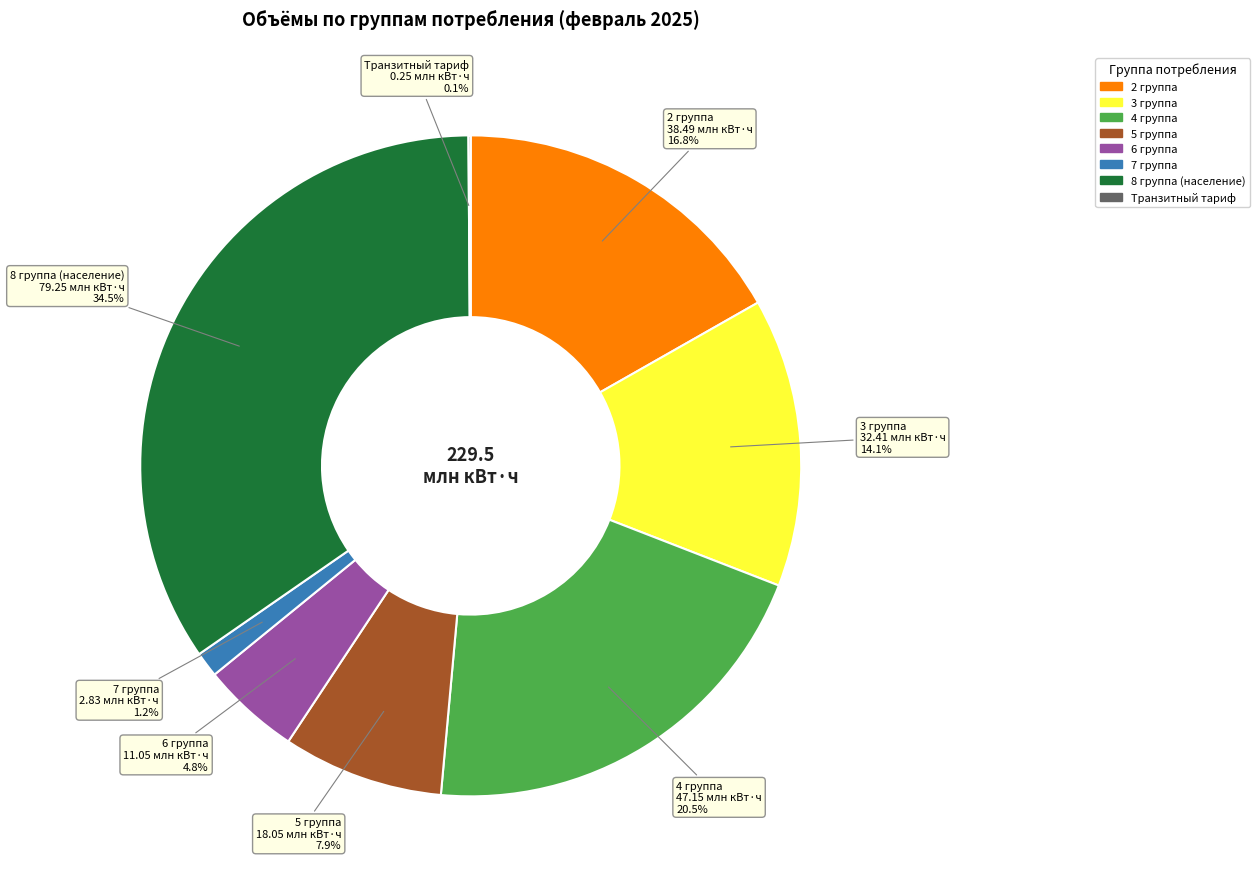

Does any single category account for the majority?

No